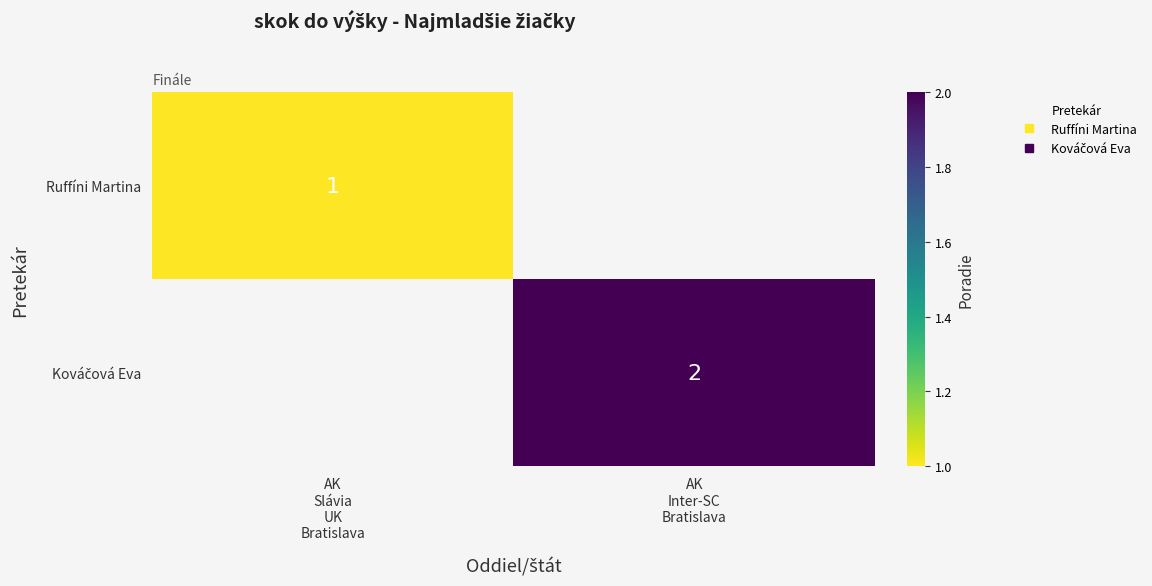

Is the value of Ruffíni Martina at AK Slávia UK Bratislava greater than the value of Kováčová Eva at AK Inter-SC Bratislava?

No